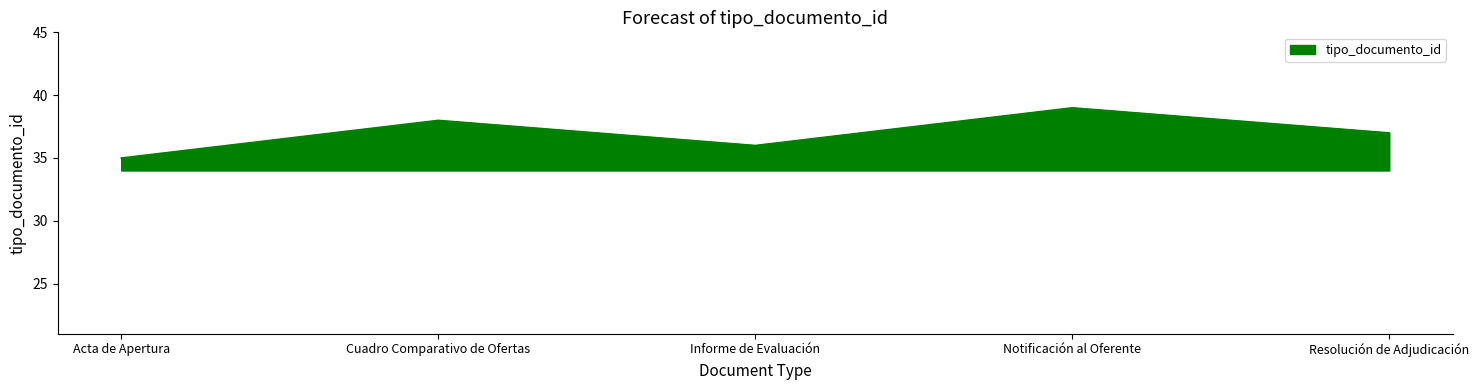

At which label is the value closest to 37?

Resolución de Adjudicación